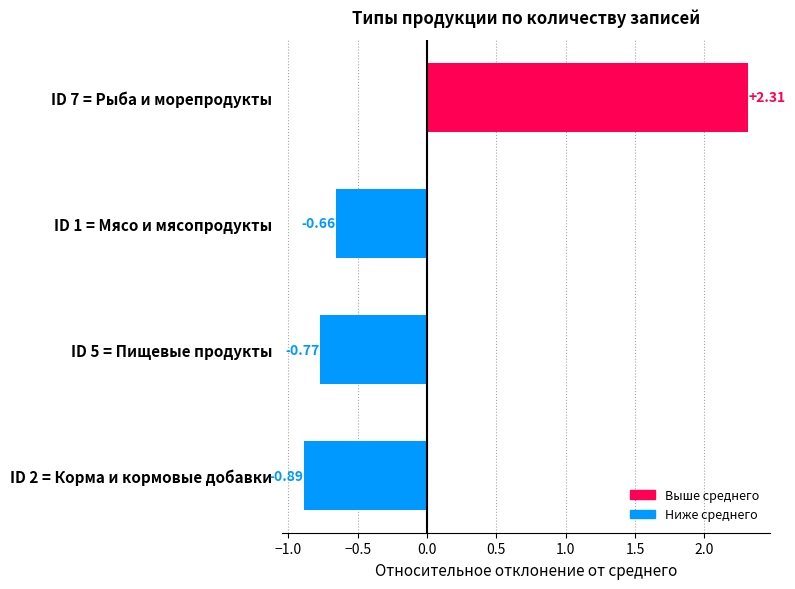

How many data points does each series have?

4